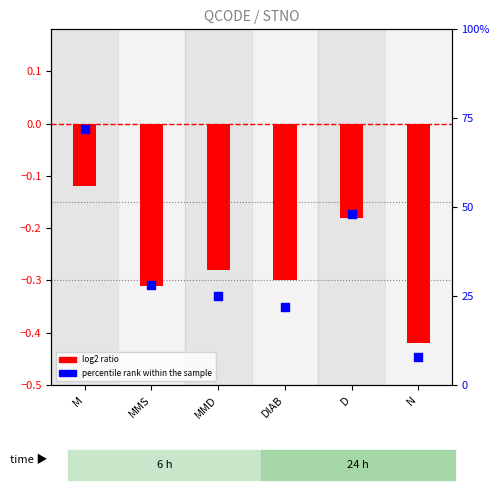

Which series reaches the maximum Y coordinate?

percentile rank within the sample